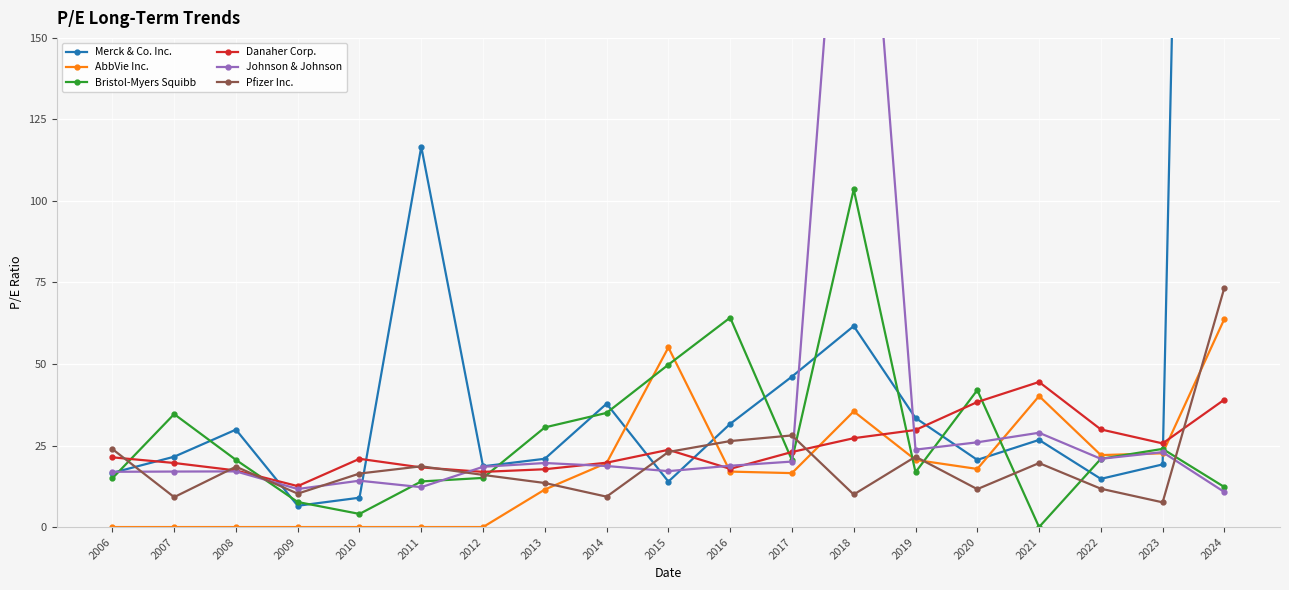

Which series has the widest spread of values?

Merck & Co. Inc.